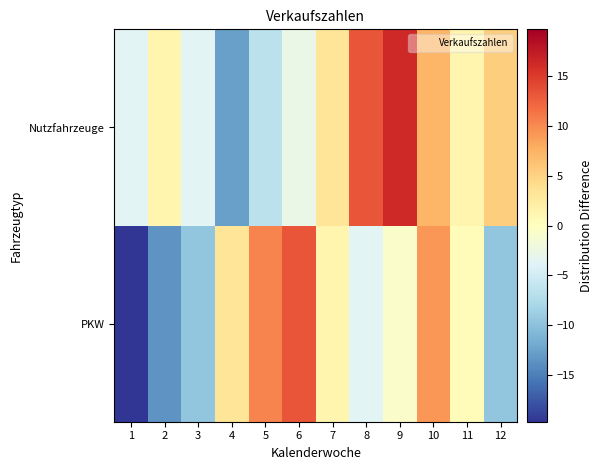

What is the total value across all series at 3?

-13.3